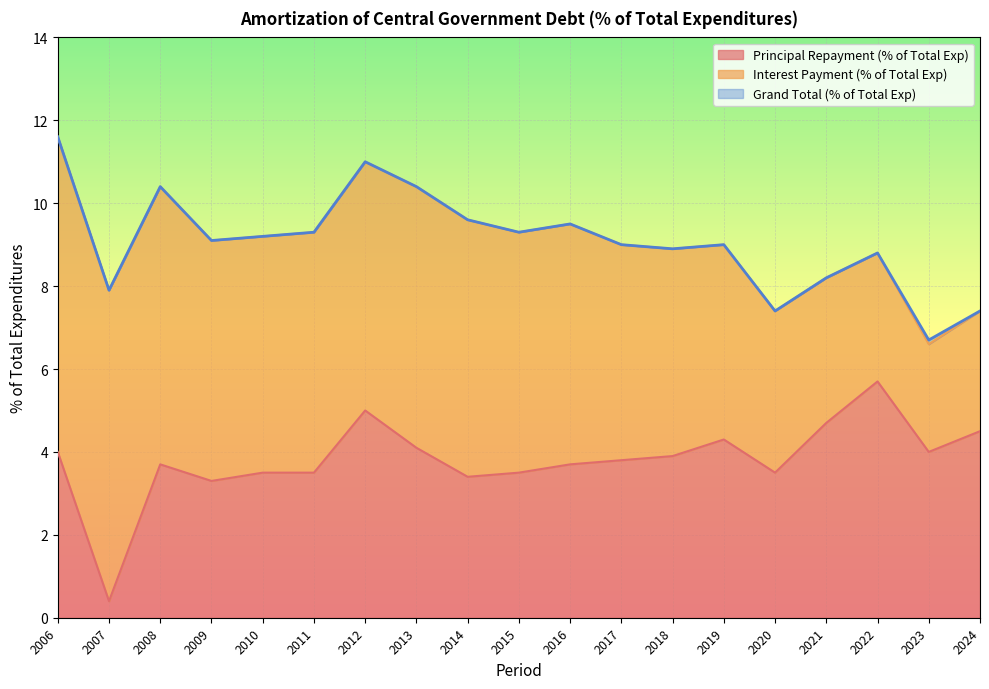

What is the lowest value of the Grand Total (% of Total Exp) series?

6.7